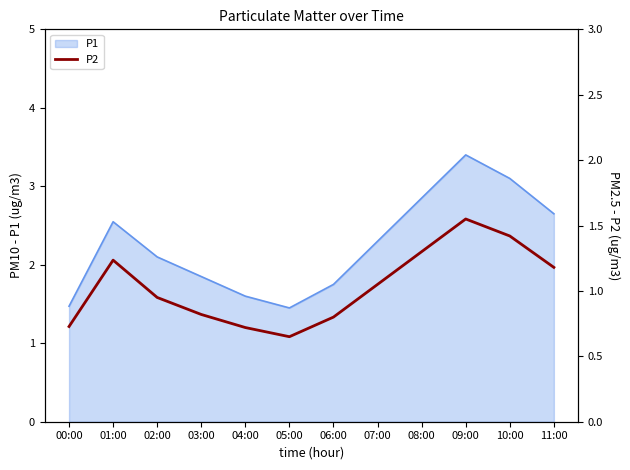

Where is the first local minimum?

05:00